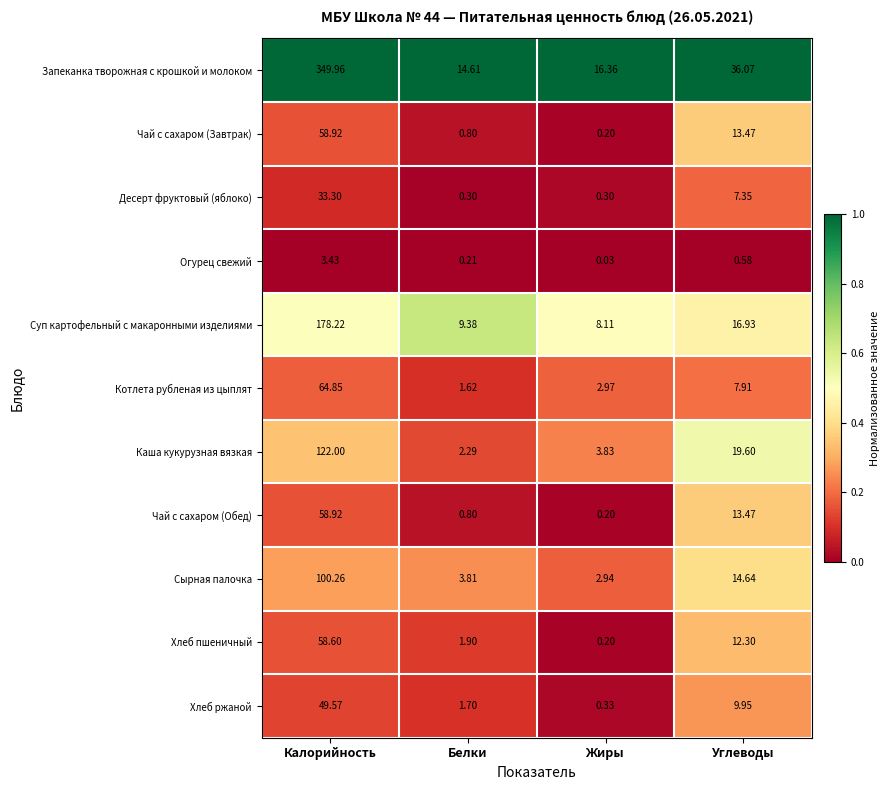

What is the difference between the highest and lowest values at Жиры?

16.3